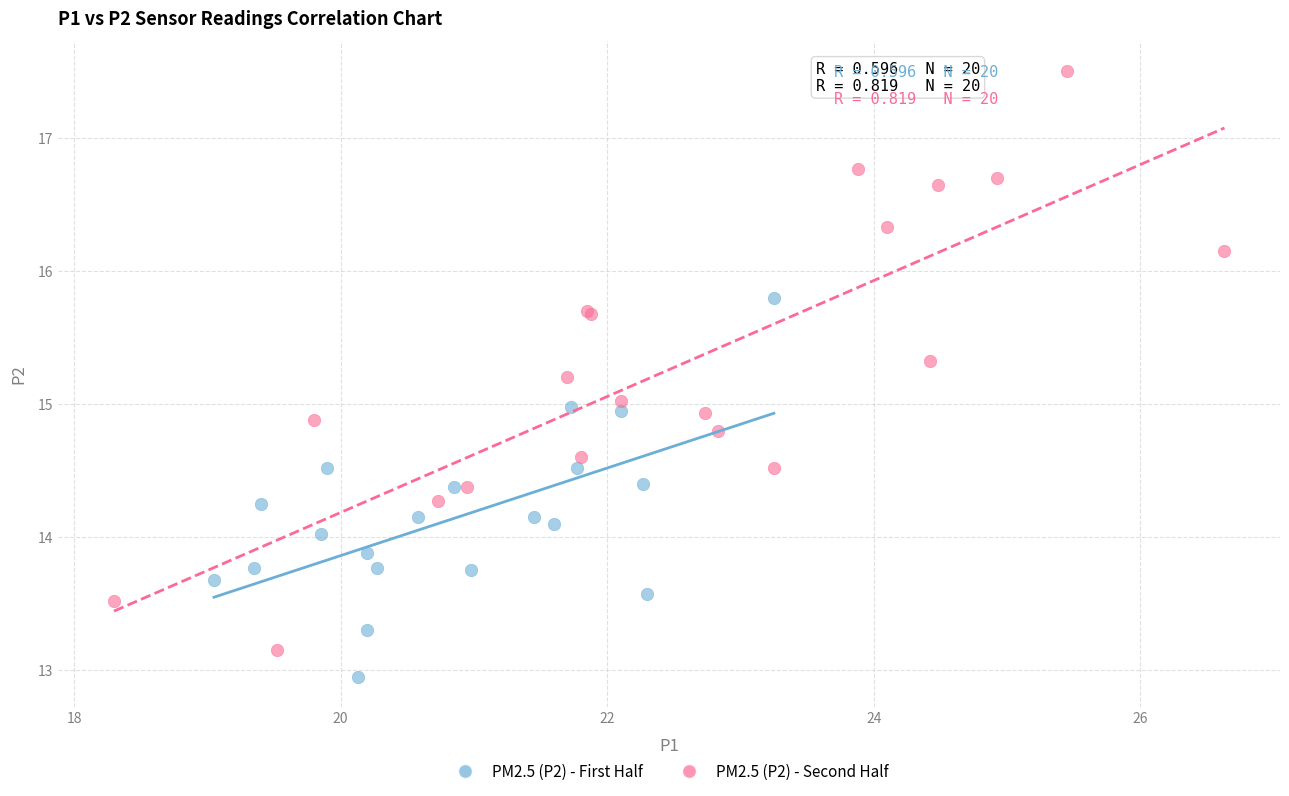

Which series contains the highest Y value?

PM2.5 (P2) - Second Half